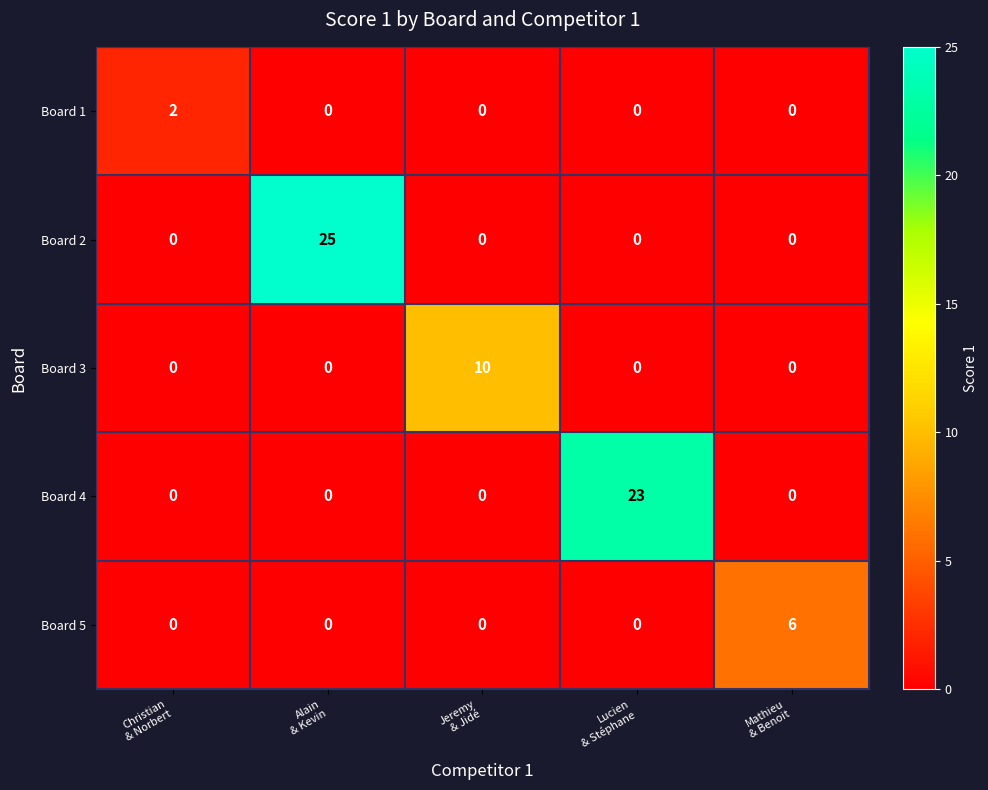

What is the sum of all Board 2 values?

25